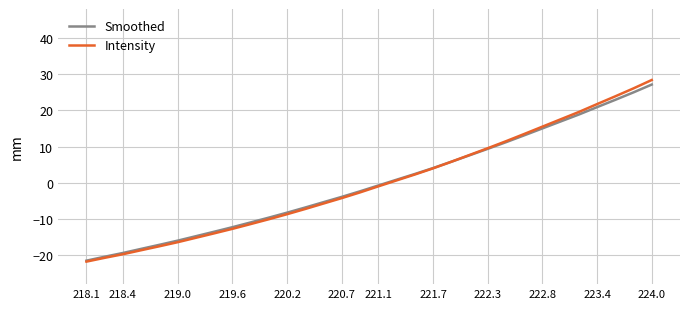

Is this an area chart (filled region under the line)?

No